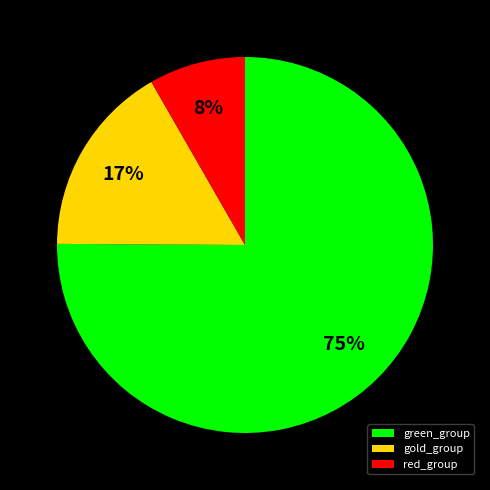

What percentage is the green_group slice, to the nearest percent?

75%